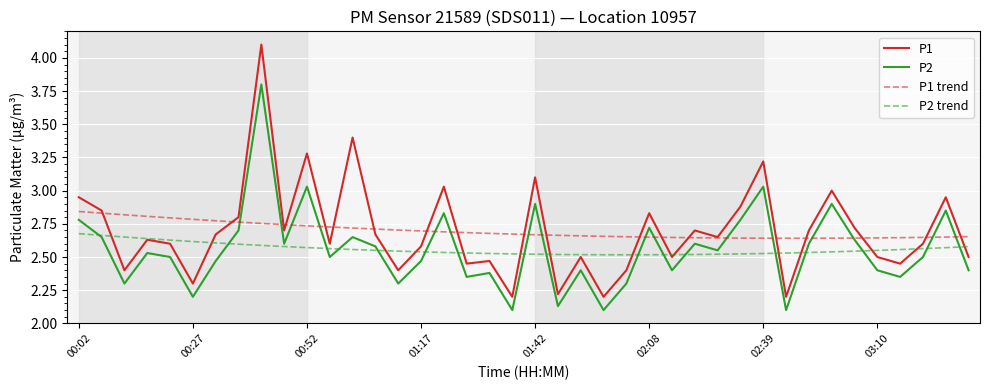

How many lines are shown in the chart?

4